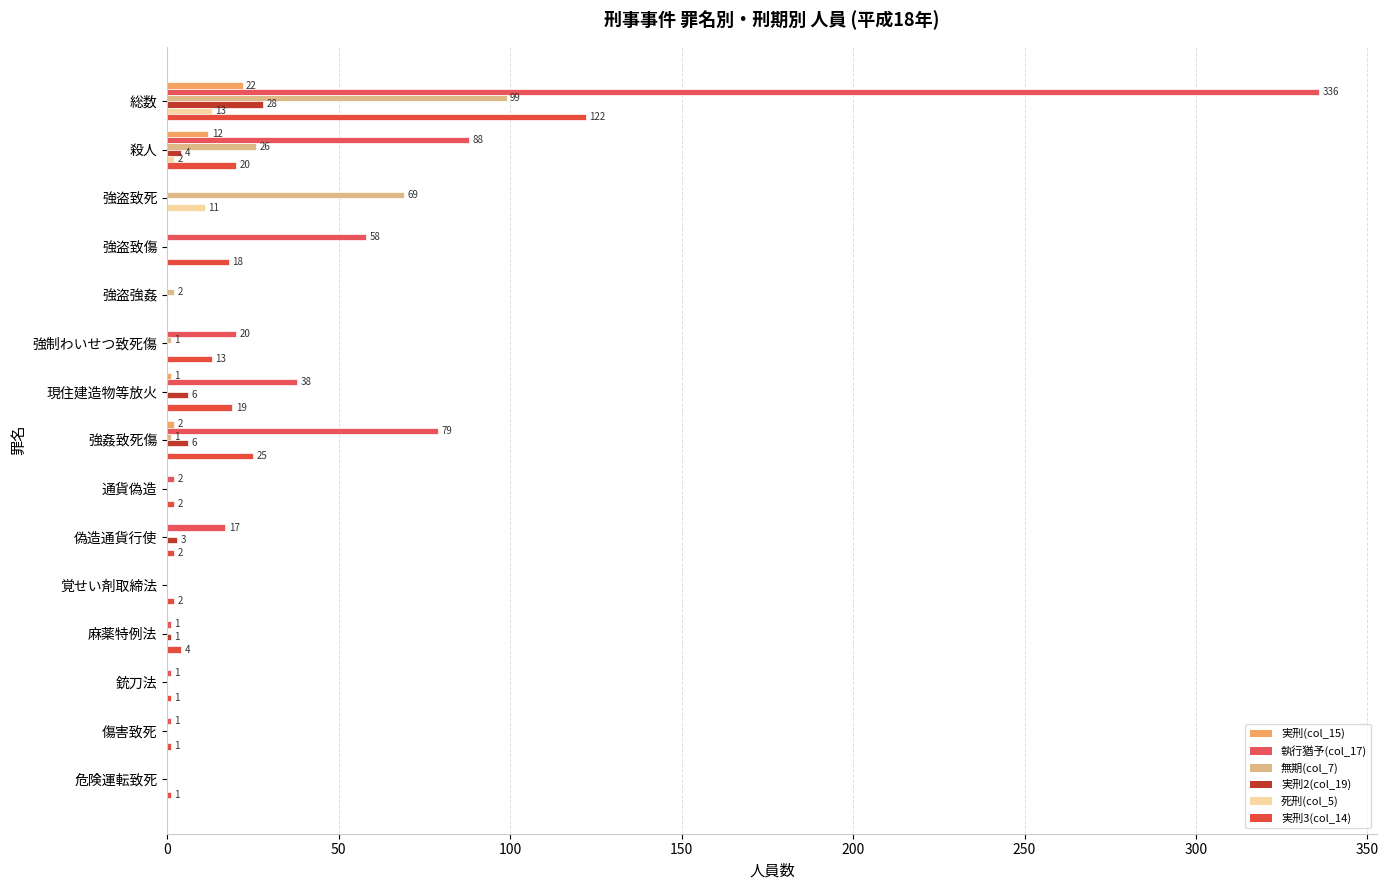

What is the difference between the maximum and second lowest values in the 死刑(col_5) series?

13